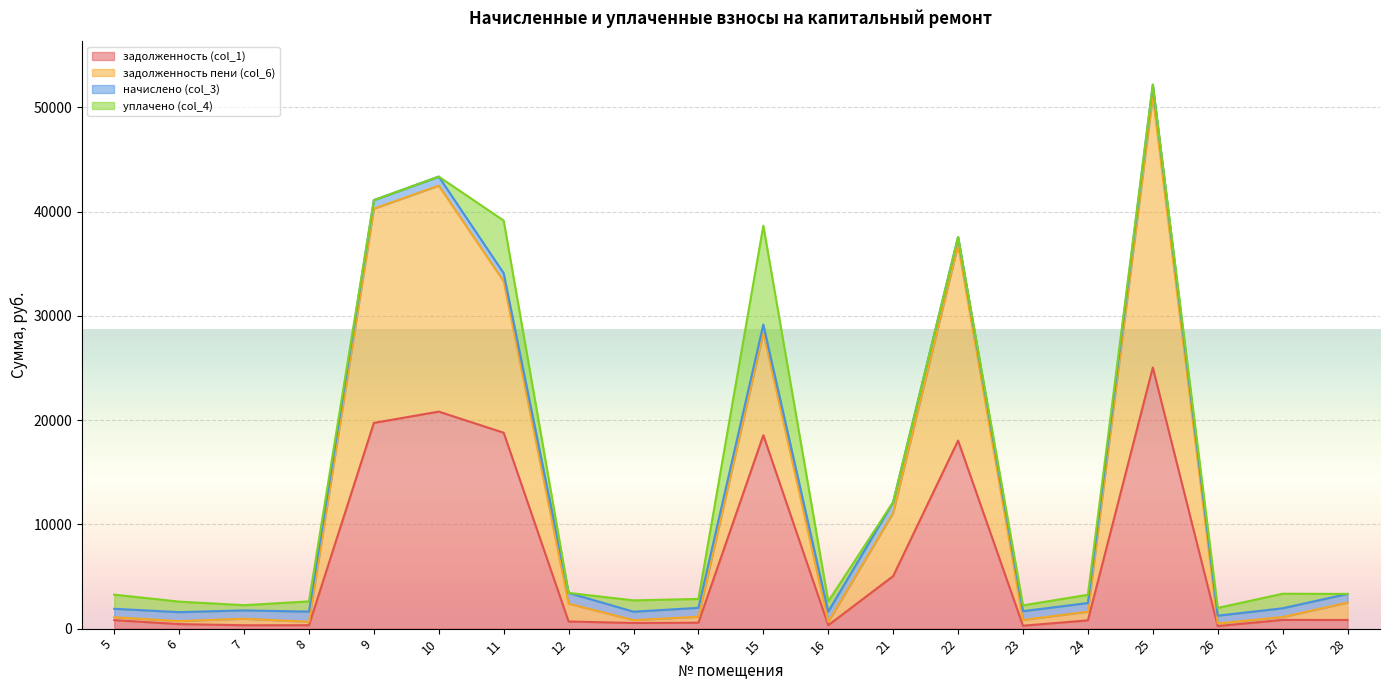

What is the difference between the maximum and minimum values in the задолженность пени (col_6) series?

50923.9